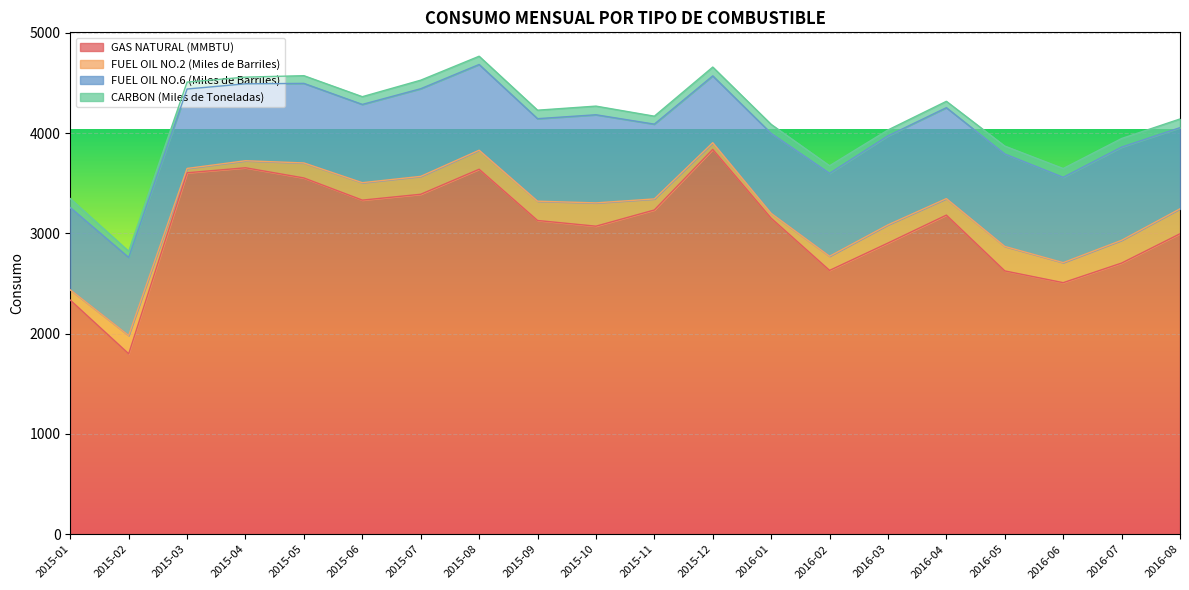

Reading left to right, what are all the values shown in this chart?

GAS NATURAL (MMBTU): 2015-01=2334.6	2015-02=1799.3	2015-03=3604.7	2015-04=3654.7	2015-05=3553.0	2015-06=3331.9	2015-07=3390.4	2015-08=3639.8	2015-09=3128.9	2015-10=3072.0	2015-11=3233.7	2015-12=3838.2	2016-01=3151.6	2016-02=2631.1	2016-03=2904.0	2016-04=3182.4	2016-05=2626.0	2016-06=2508.7	2016-07=2704.2	2016-08=2996.4
FUEL OIL NO.2 (Miles de Barriles): 2015-01=102.5	2015-02=182.6	2015-03=43.2	2015-04=70.0	2015-05=149.8	2015-06=173.8	2015-07=178.4	2015-08=189.7	2015-09=192.5	2015-10=232.3	2015-11=110.2	2015-12=66.5	2016-01=48.1	2016-02=141.1	2016-03=181.2	2016-04=164.6	2016-05=244.3	2016-06=199.8	2016-07=227.2	2016-08=248.9
FUEL OIL NO.6 (Miles de Barriles): 2015-01=820.3	2015-02=778.1	2015-03=792.3	2015-04=767.3	2015-05=793.4	2015-06=780.6	2015-07=874.2	2015-08=855.1	2015-09=823.0	2015-10=878.9	2015-11=745.7	2015-12=666.5	2016-01=797.5	2016-02=827.0	2016-03=887.5	2016-04=906.9	2016-05=922.0	2016-06=850.8	2016-07=929.2	2016-08=809.4
CARBON (Miles de Toneladas): 2015-01=89.7	2015-02=61.9	2015-03=69.1	2015-04=66.8	2015-05=76.8	2015-06=77.2	2015-07=85.1	2015-08=82.4	2015-09=84.6	2015-10=86.3	2015-11=79.4	2015-12=87.8	2016-01=90.1	2016-02=75.5	2016-03=58.9	2016-04=63.6	2016-05=78.6	2016-06=87.8	2016-07=85.8	2016-08=86.5